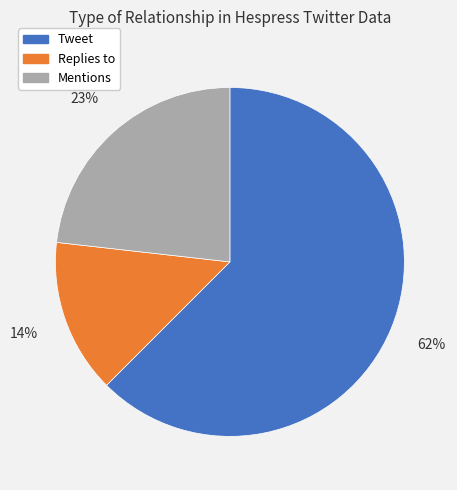

What is the largest slice in the pie chart?

Tweet